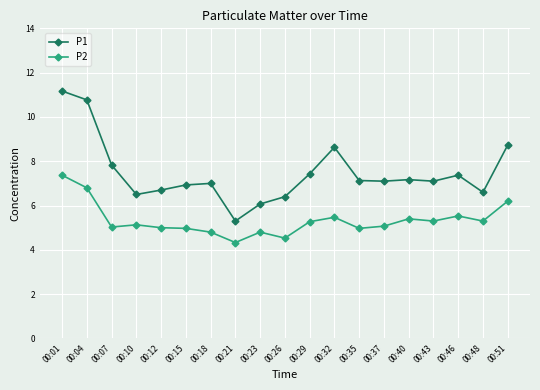

What value does the P2 series have at 00:04?

6.8